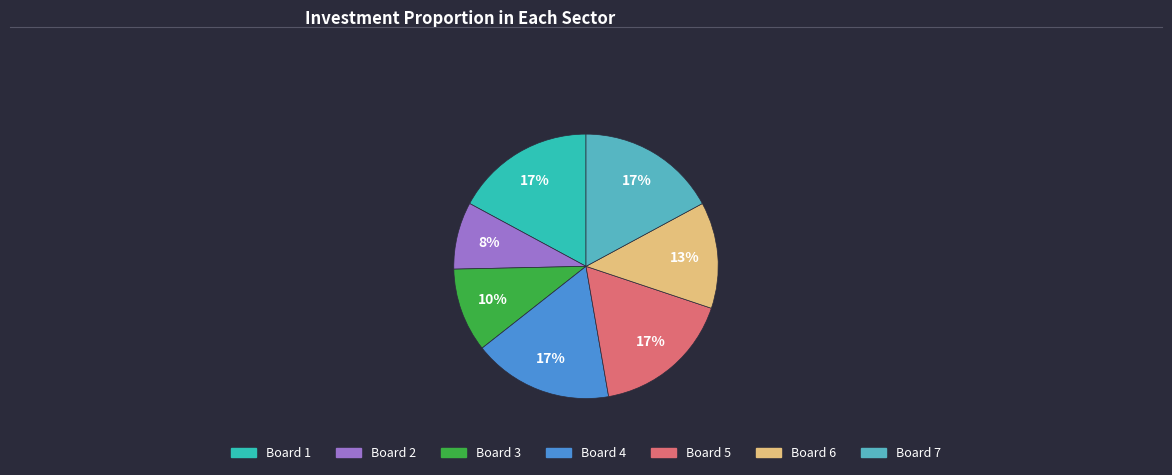

Does any single category account for the majority?

No